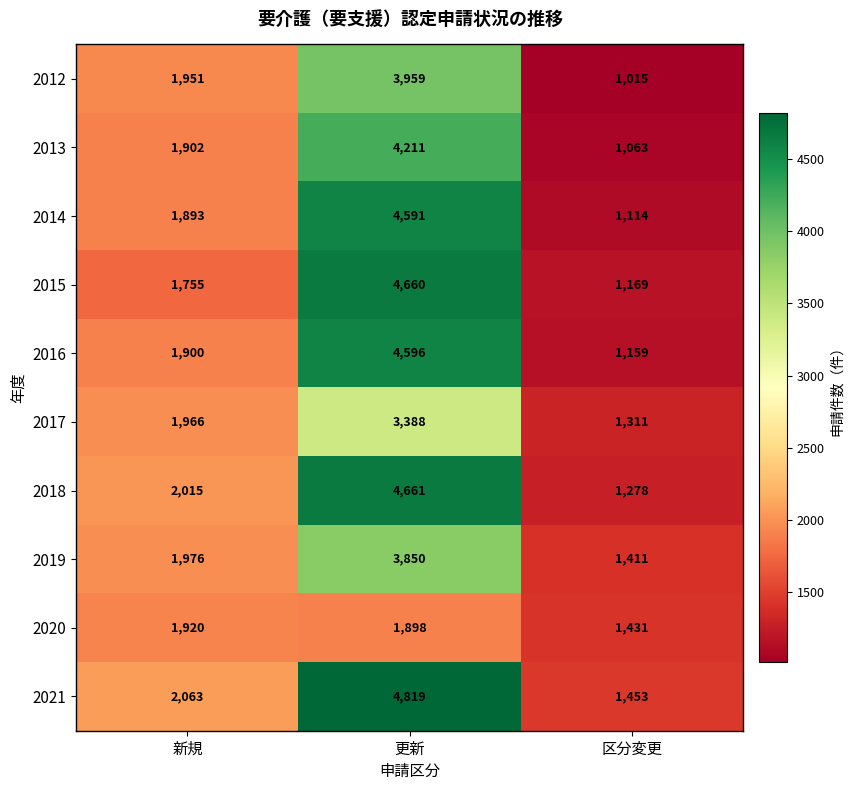

At how many categories does at least one series exceed 1627?

2